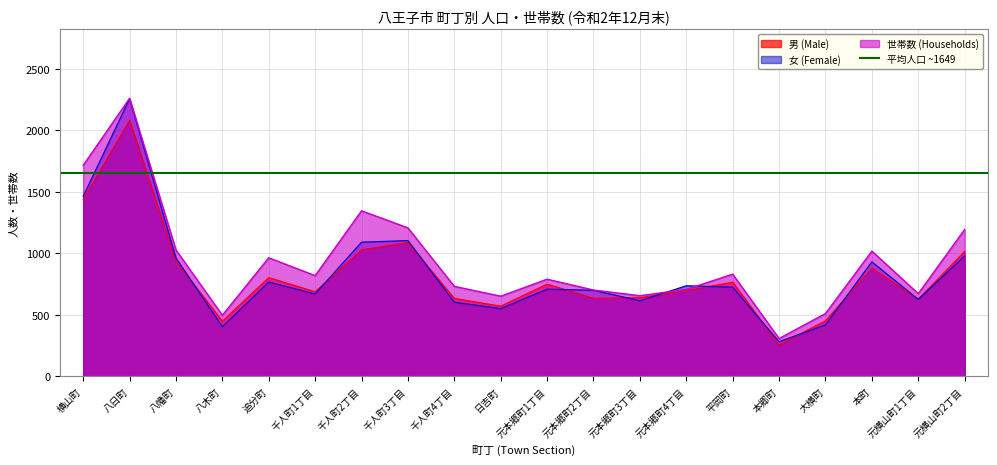

Which label corresponds to the largest value in the chart?

八日町